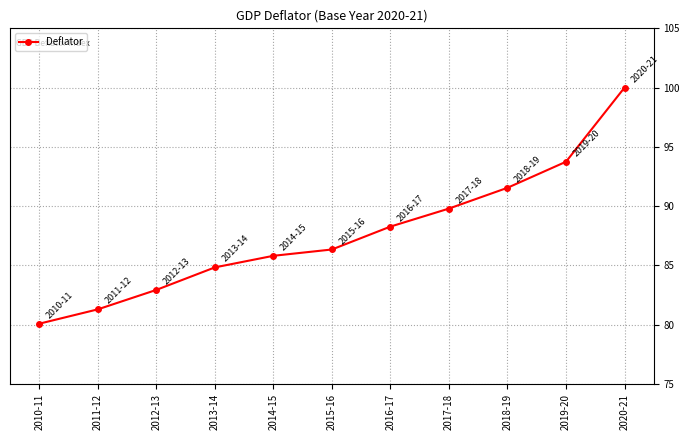

What is the change in value from 2012-13 to 2016-17?

+5.3